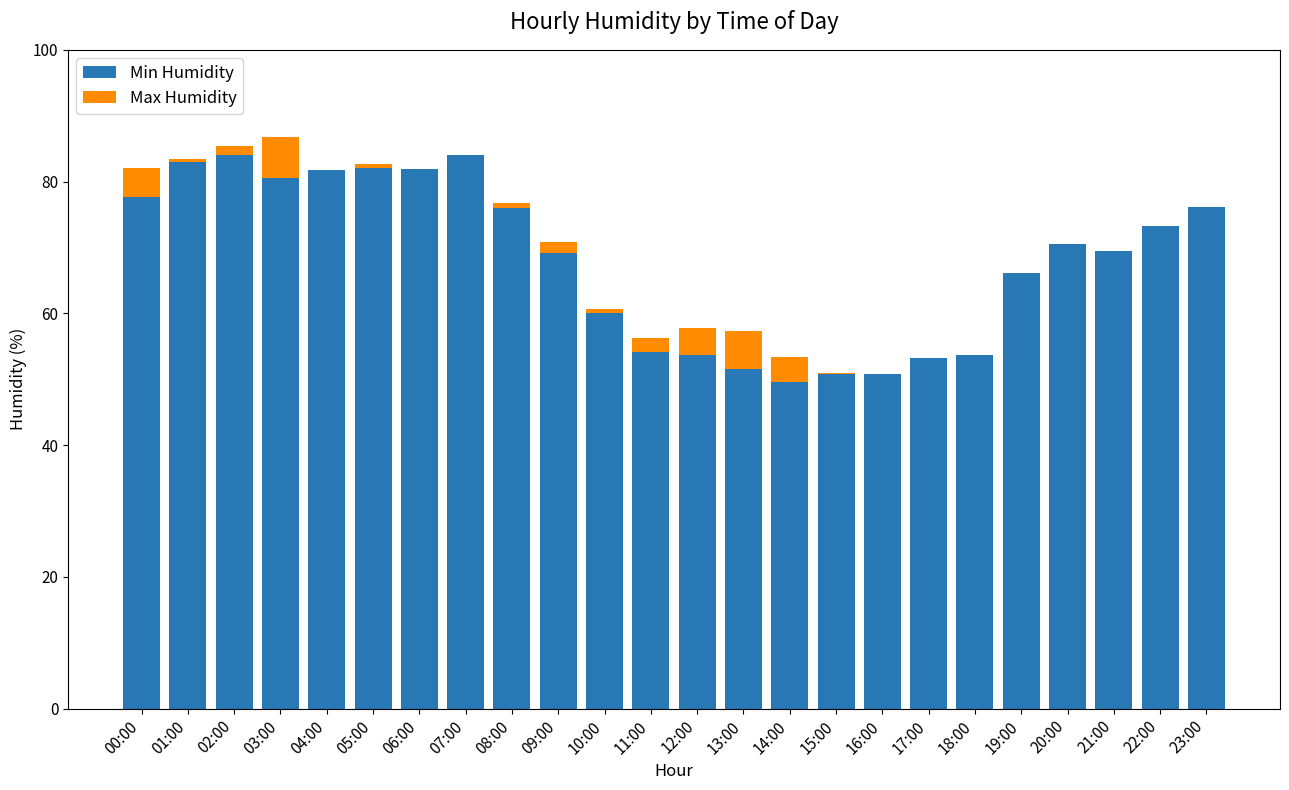

What is the sum of all Min Humidity values?

1633.3